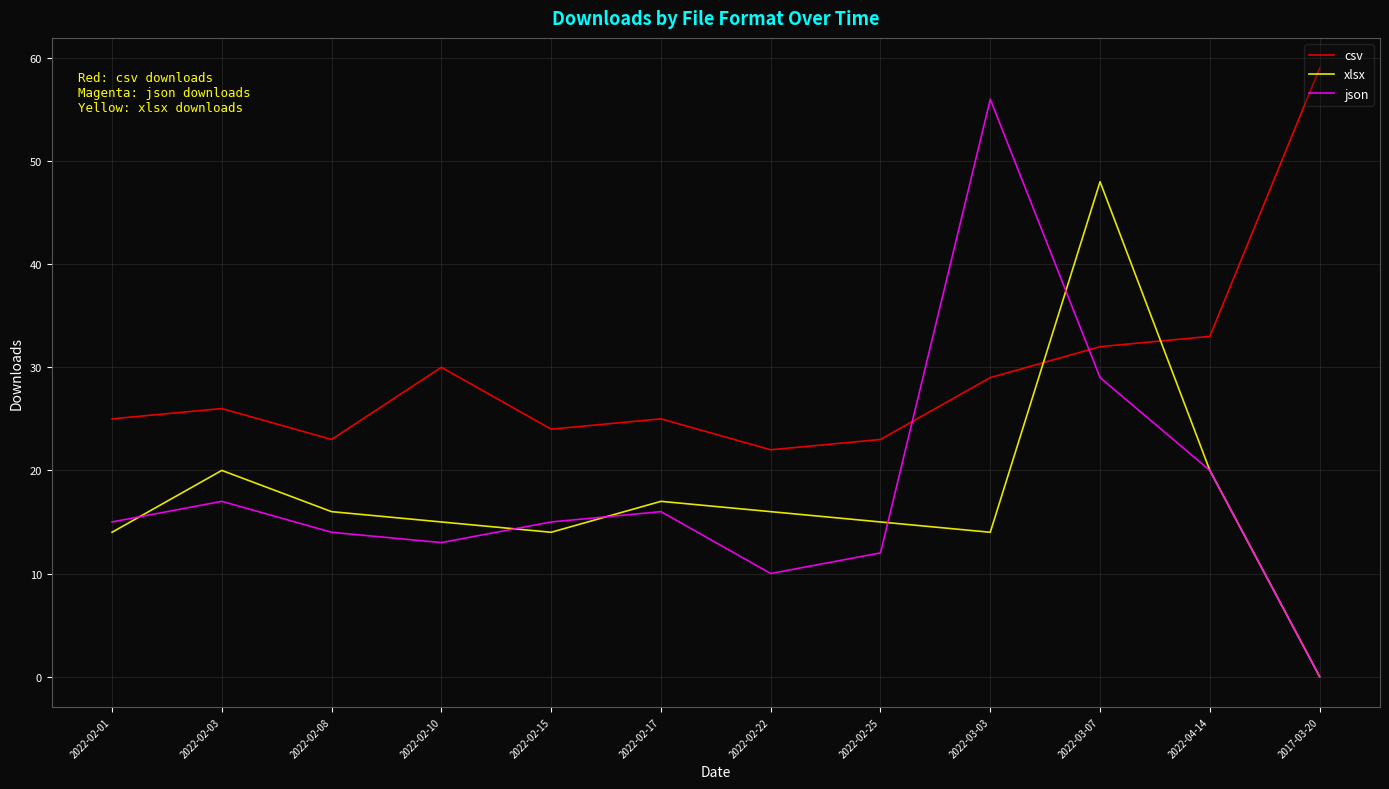

Does the chart display data point markers on the line(s)?

No